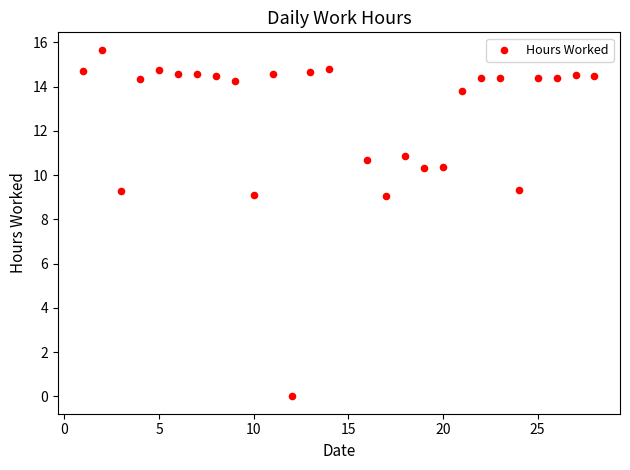

What is the range of Y values (max minus min)?

15.7